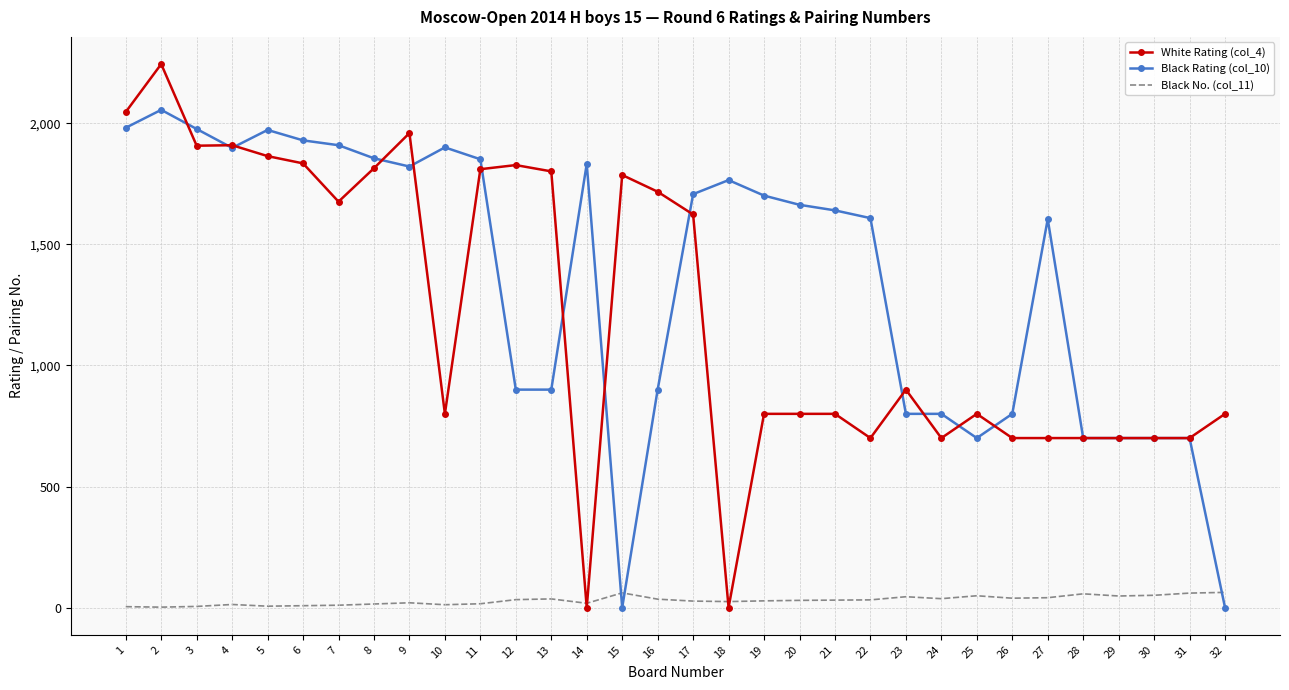

Which series has the largest total across all categories?

Black Rating (col_10)